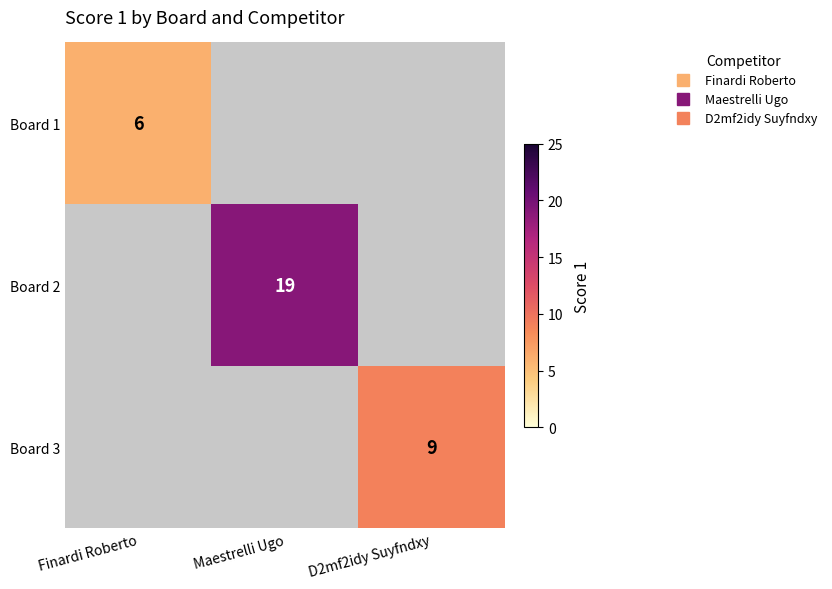

Rank the series at Finardi Roberto from lowest to highest value.

Board 1, Board 2, Board 3